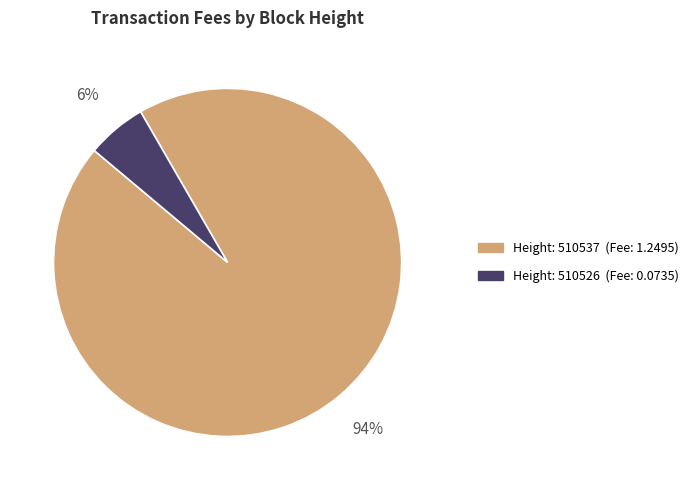

To the nearest percent, what is the average slice percentage?

50%